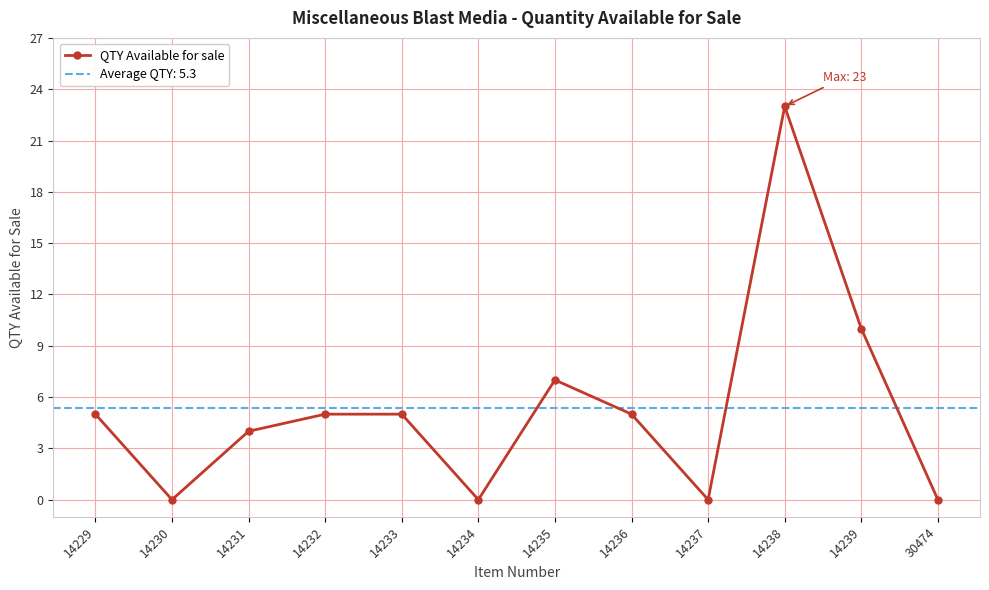

The value at 14229 is 5. True or false?

True